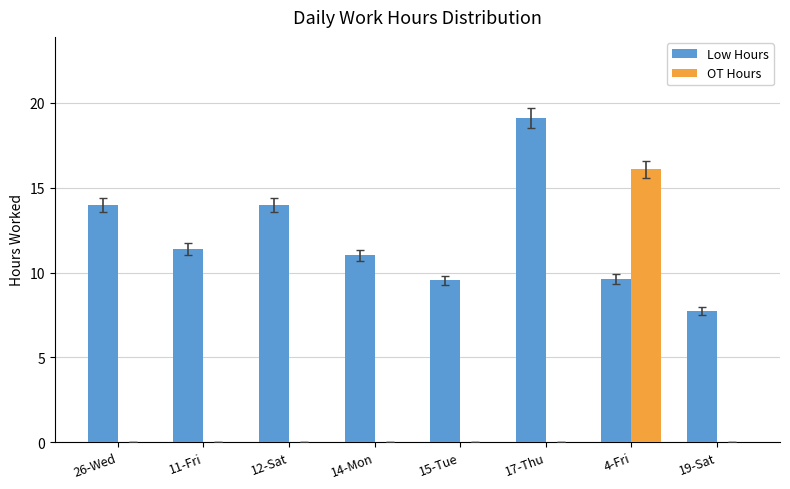

The value of Low Hours at 4-Fri is 9.6. True or false?

True